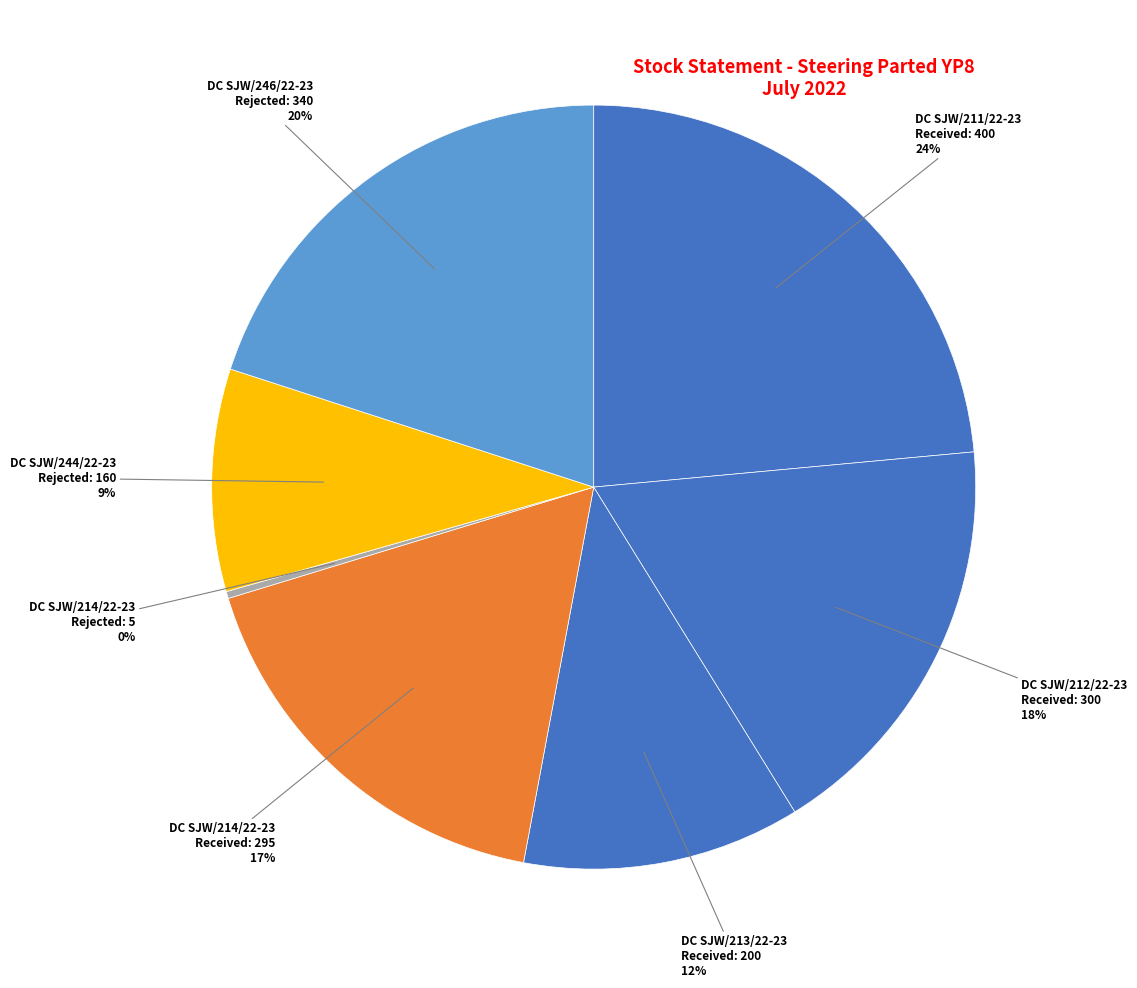

How many segments does this pie chart have?

7